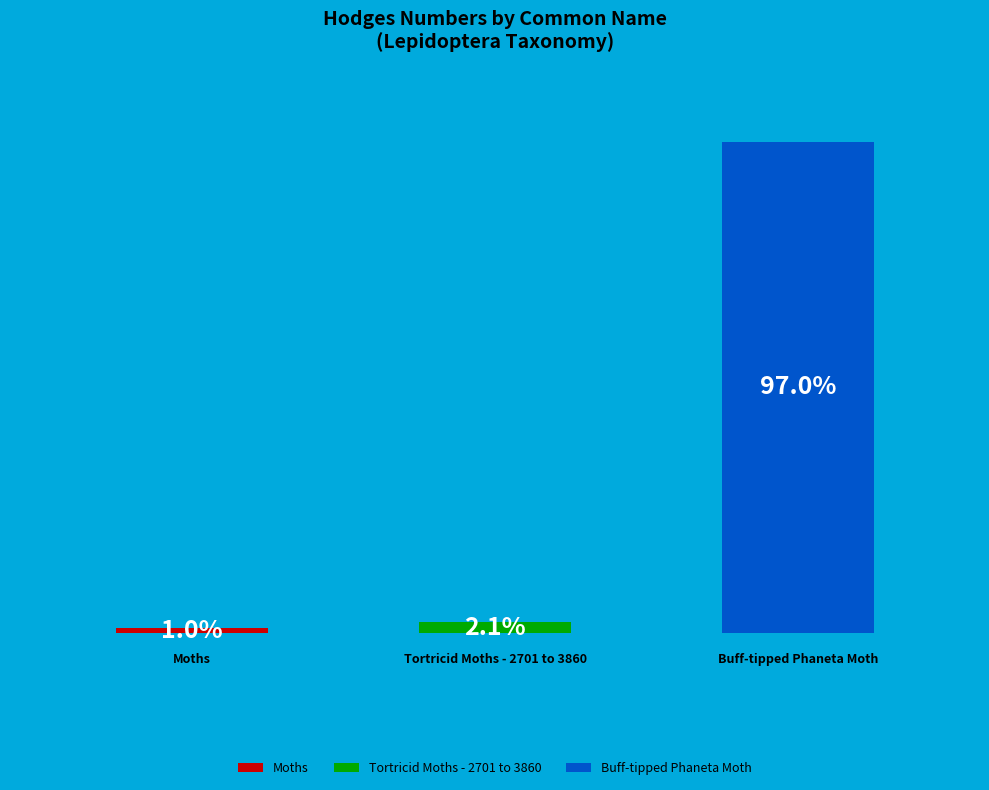

To the nearest percent, what is the difference between the largest and smallest slice percentages?

96%